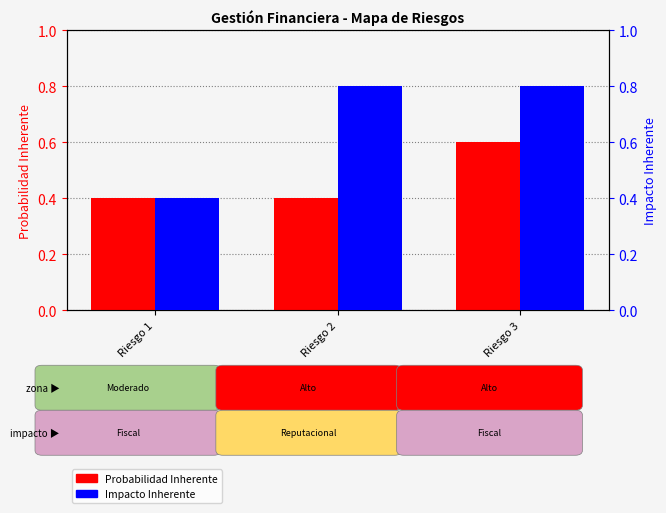

What is the spread (max minus min) of values at Riesgo 3?

0.2